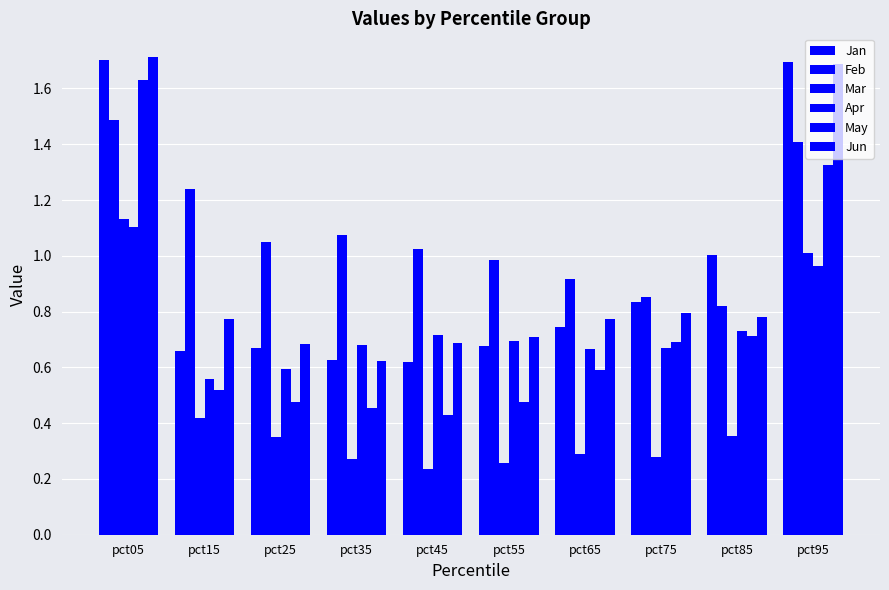

Are the bars grouped side by side (vs. stacked)?

Yes